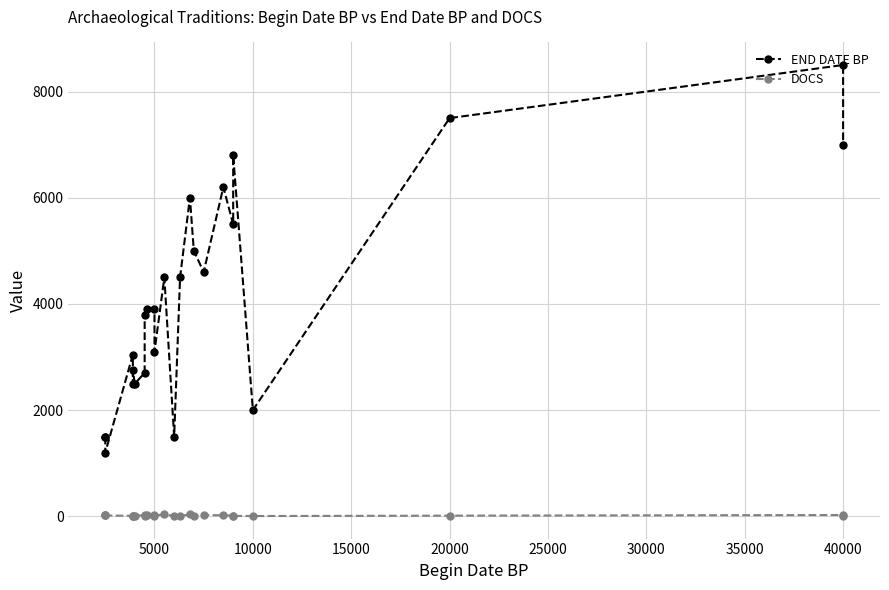

How many lines are shown in the chart?

2